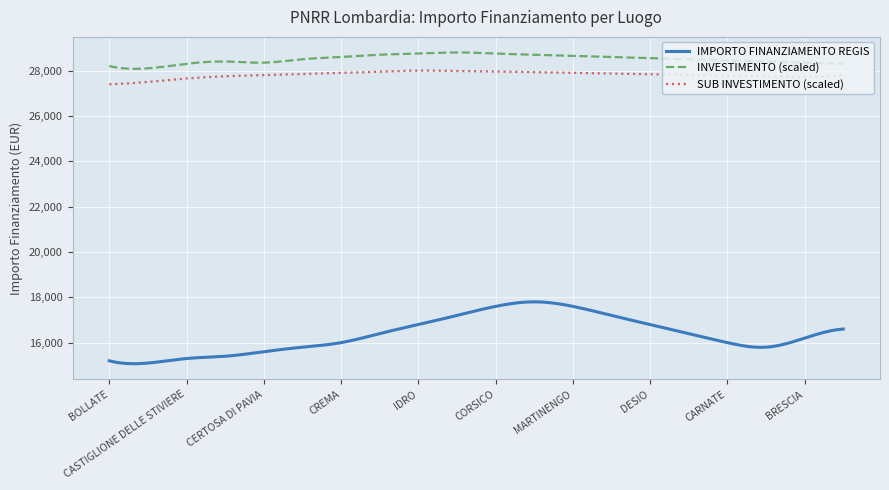

Which series has the largest total across all categories?

INVESTIMENTO (scaled)